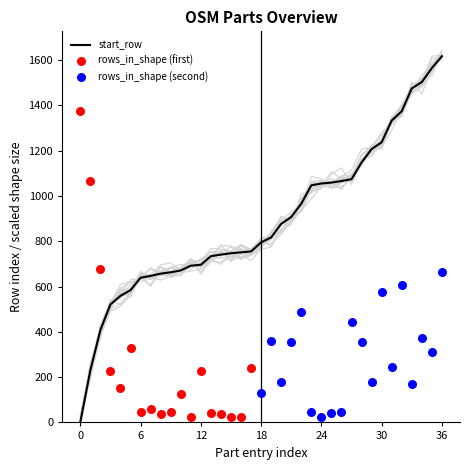

Which series has the widest spread of Y values?

start_row